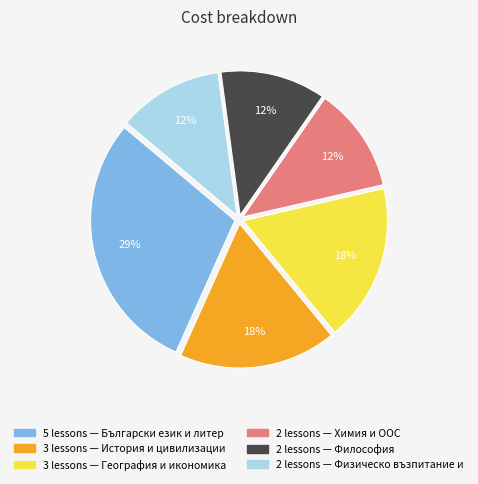

Does any single category account for the majority?

No